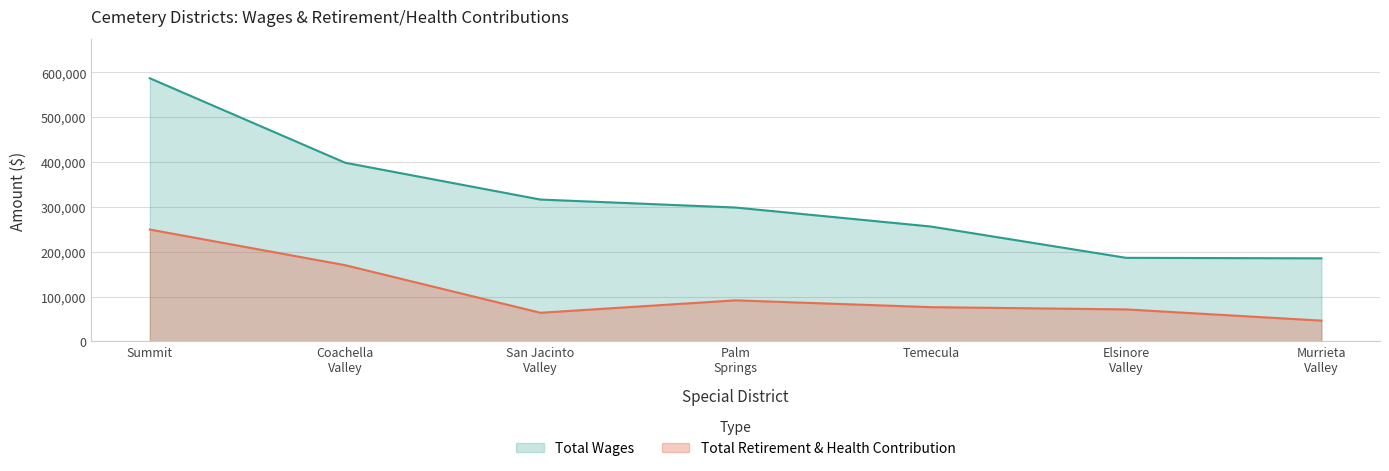

Which series has the largest total across all categories?

Total Wages